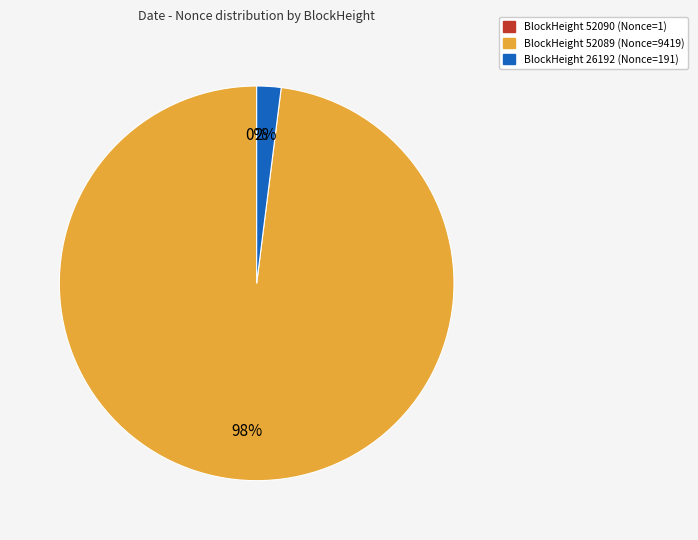

Which slice is the largest?

BlockHeight 52089 (Nonce=9419)